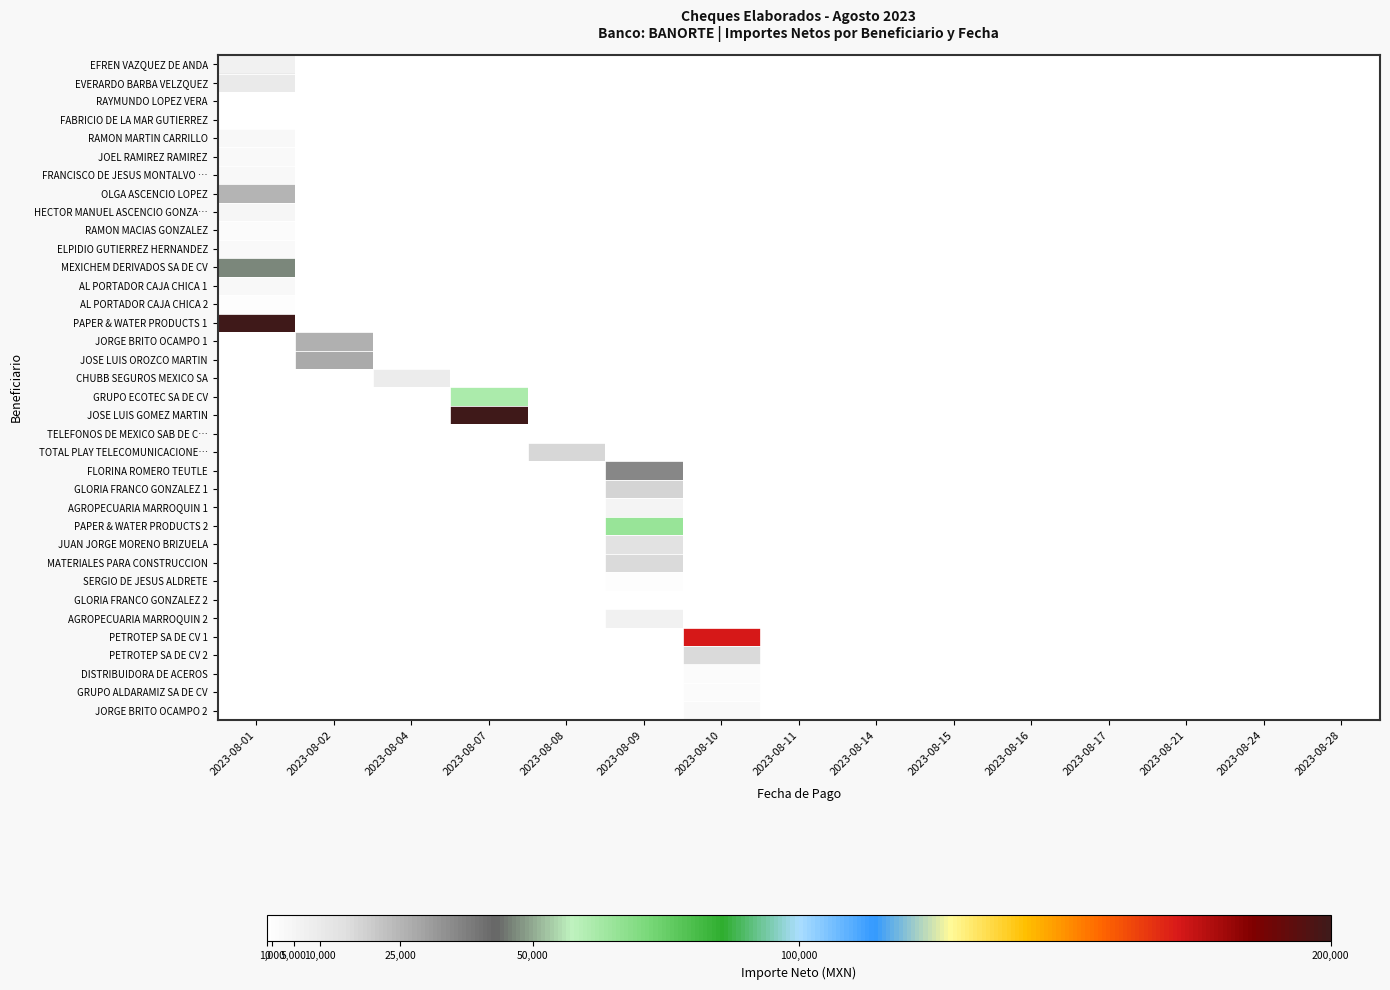

At how many categories does at least one series exceed 1847629?

1